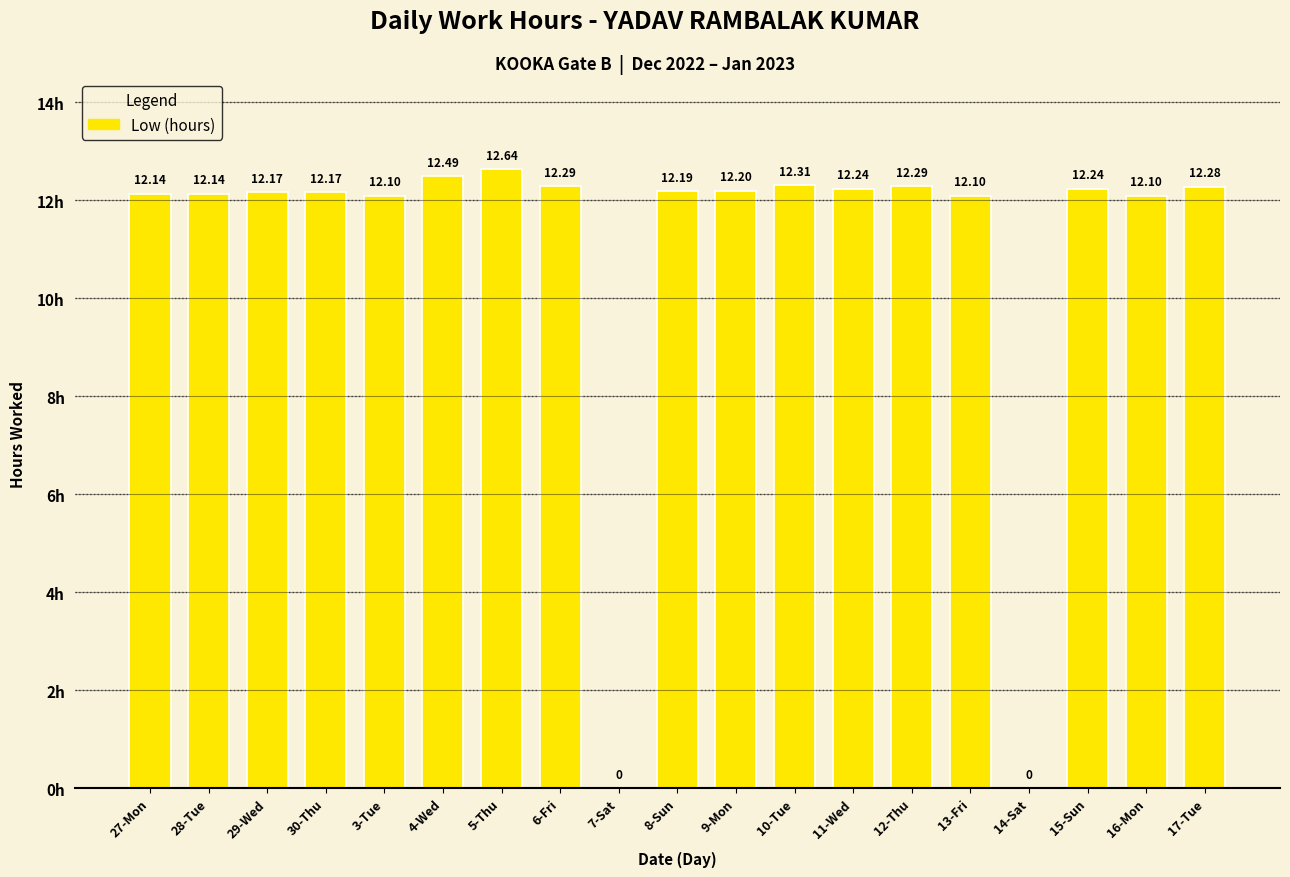

What is the average value?

11.0